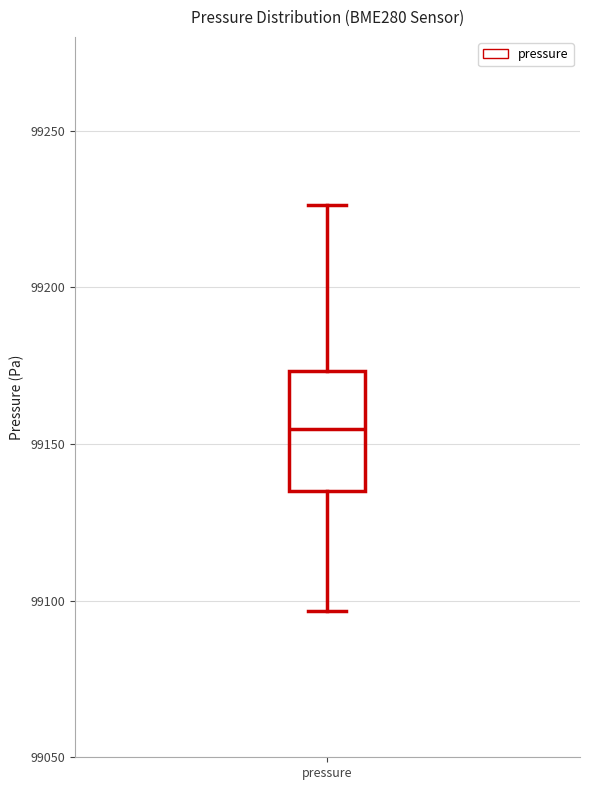

Read this box plot against the y-axis: the position of the median line, the range covered by the box, and the ends of both whiskers. The values are not printed on the chart, so give them approximately, as read against the axis.

median 99155, box 99135 to 99175, whiskers 99095 to 99225